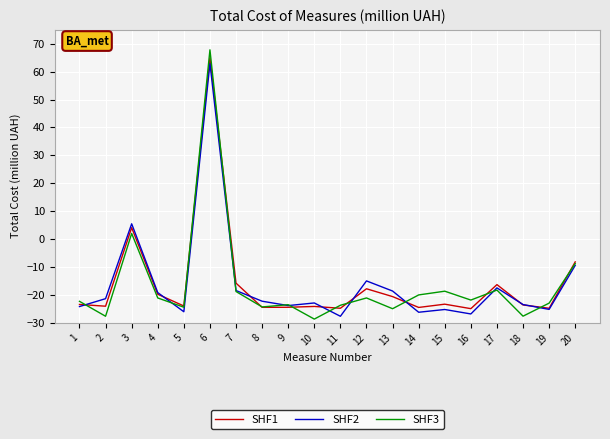

How many values in SHF2 are above zero?

2